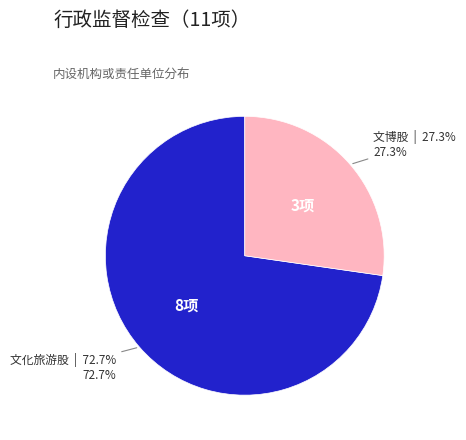

True or false: 文化旅游股 accounts for 73% of the total.

True